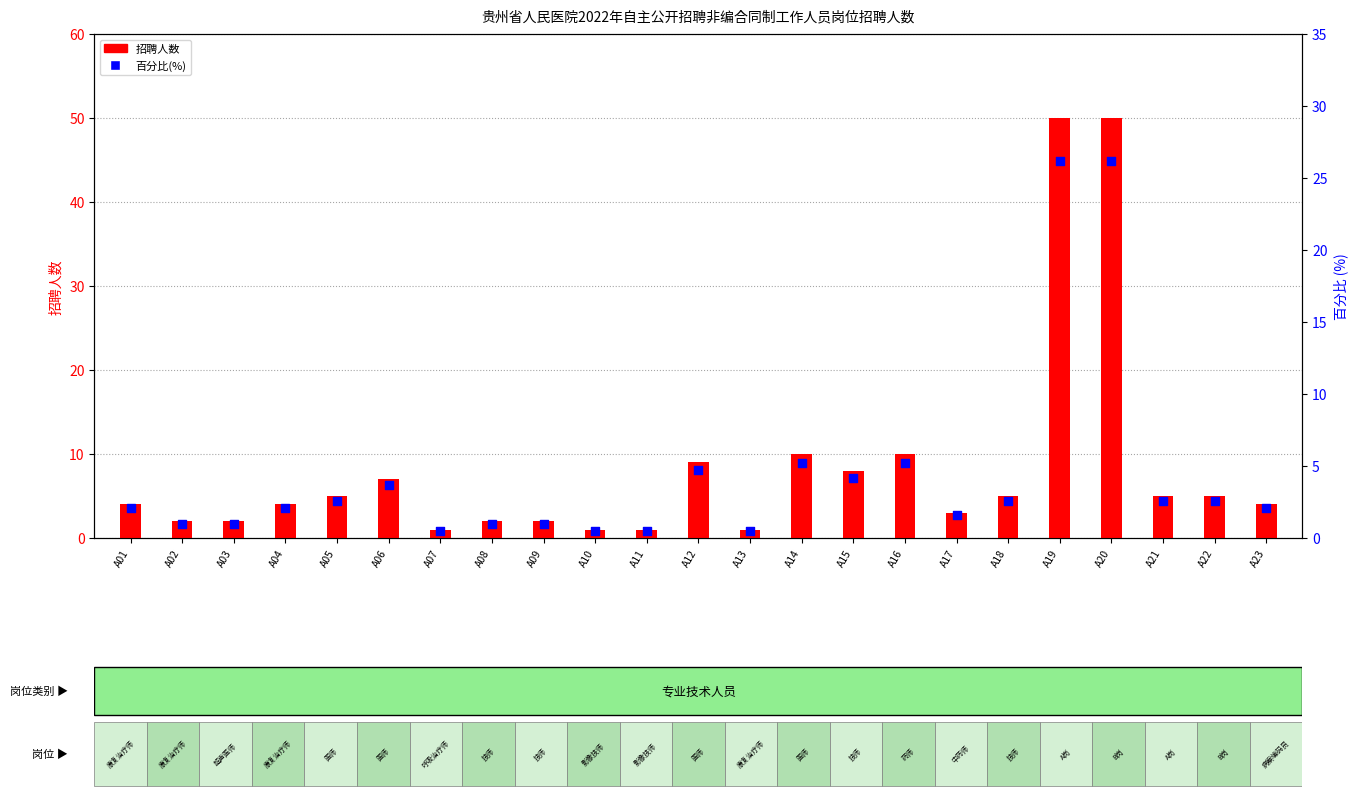

Which series has the widest spread of Y values?

招聘人数